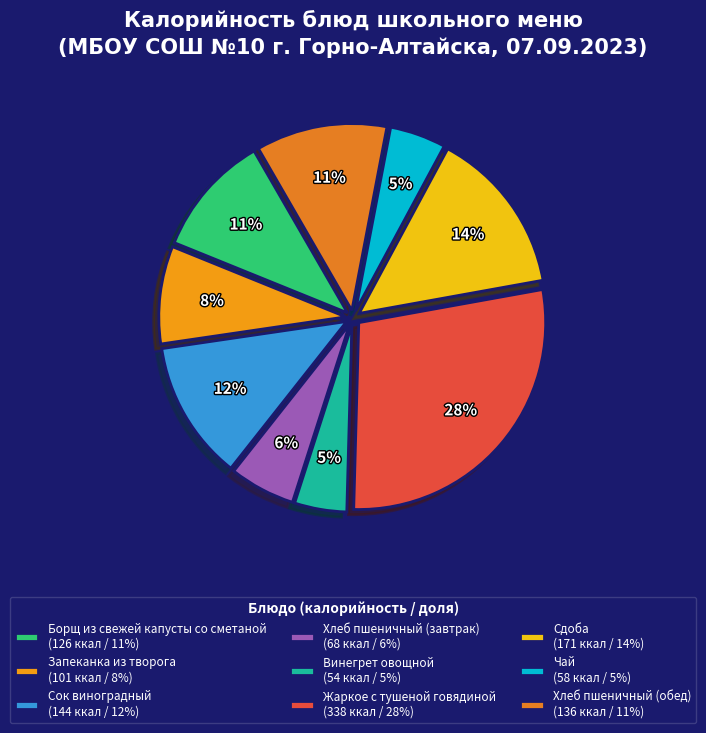

What is the change in value from Борщ из свежей капусты со сметаной to Чай?

-68.0